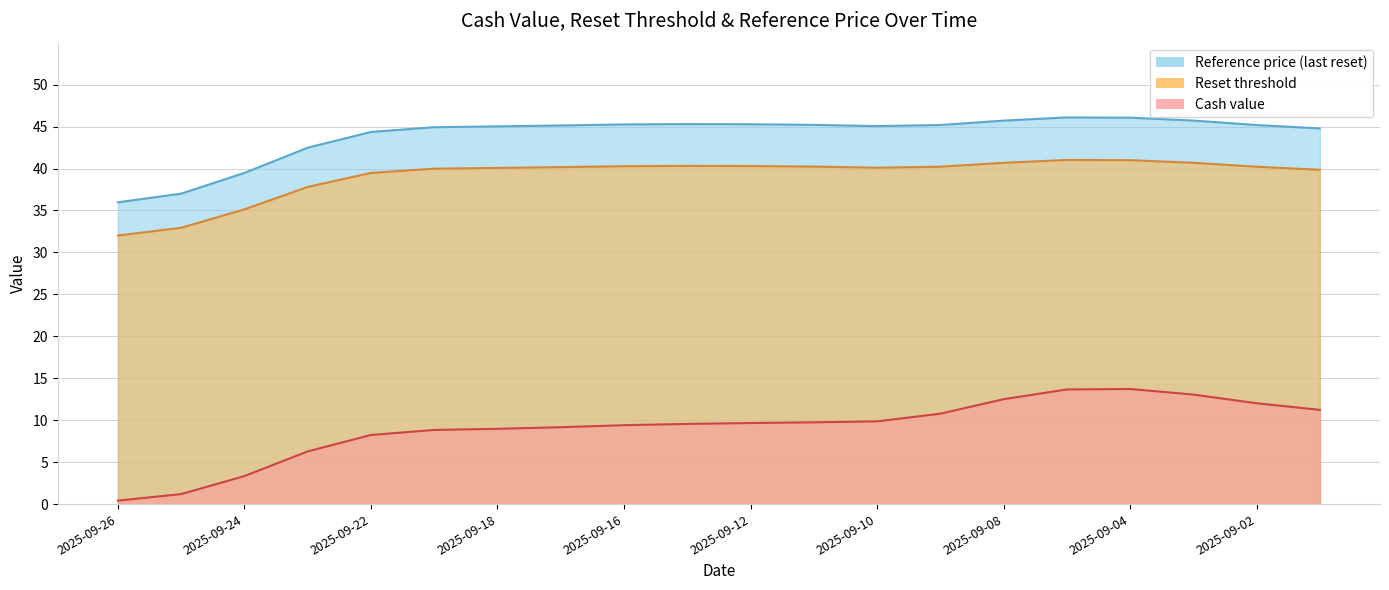

At how many categories does at least one series exceed 34?

20